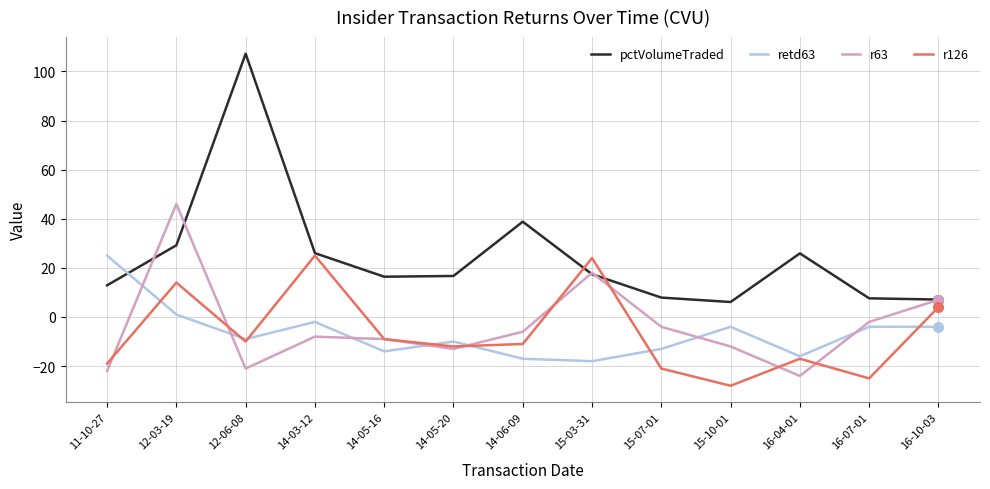

Where do retd63 and r126 first cross each other?

11-10-27 and 12-03-19